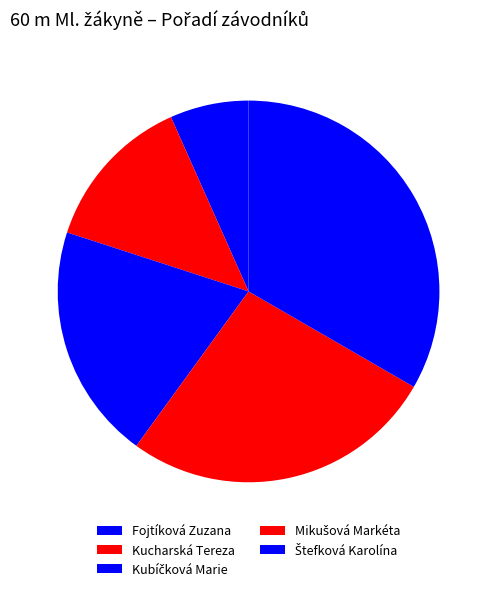

Count the number of slices in the pie.

5